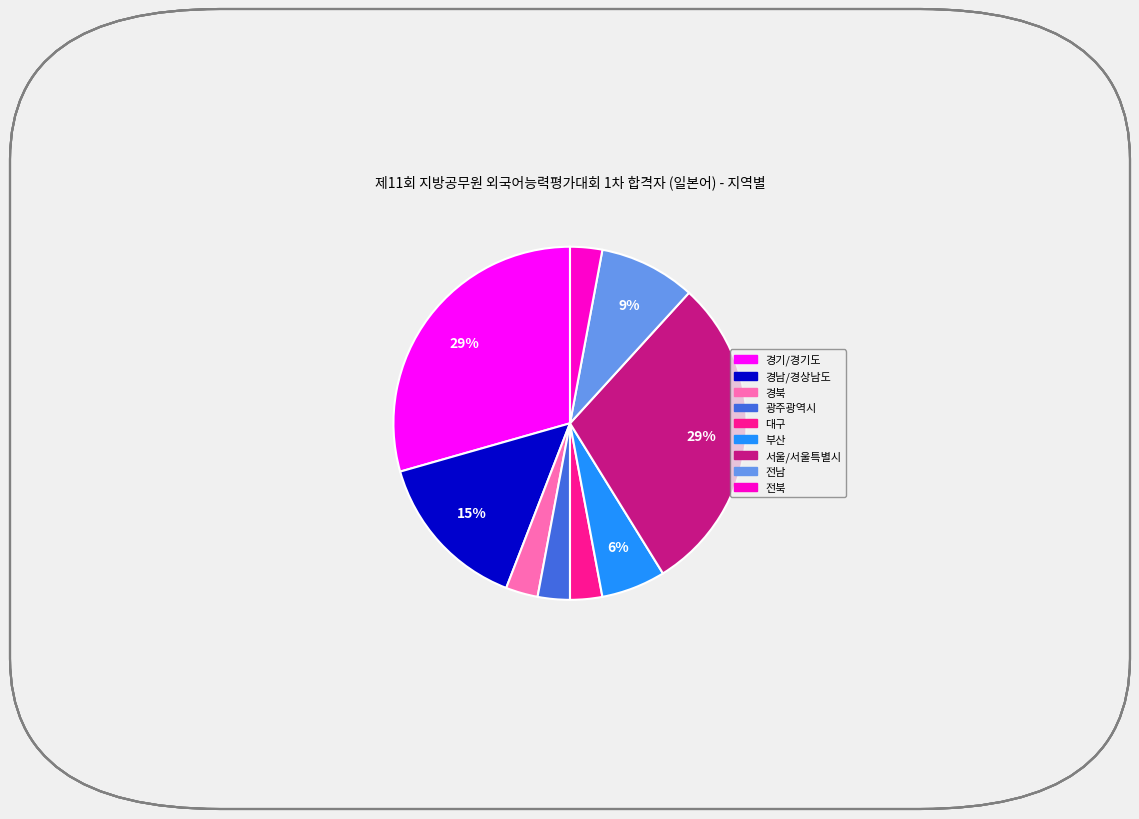

To the nearest percent, what is the difference between the 경남/경상남도 and 부산 slice percentages?

9%